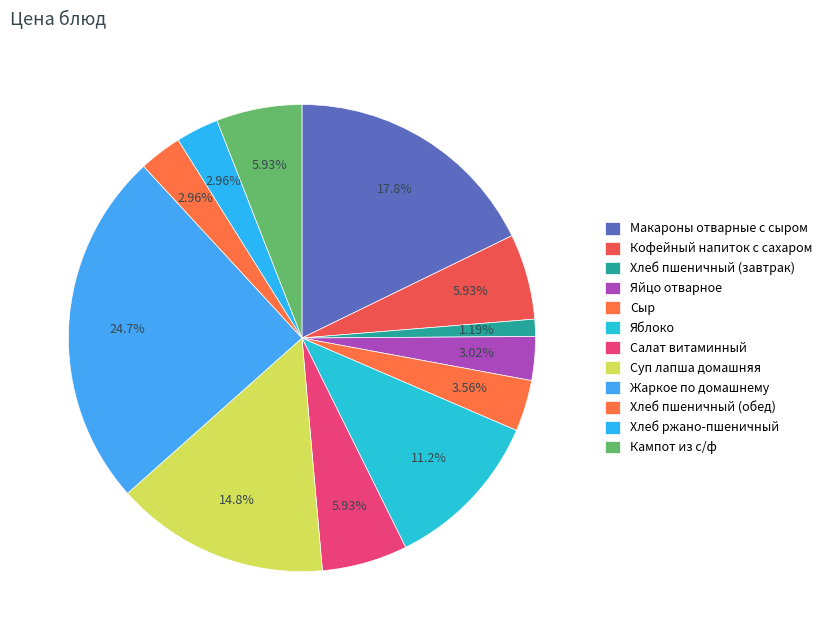

To the nearest percent, what is the average slice percentage?

8%